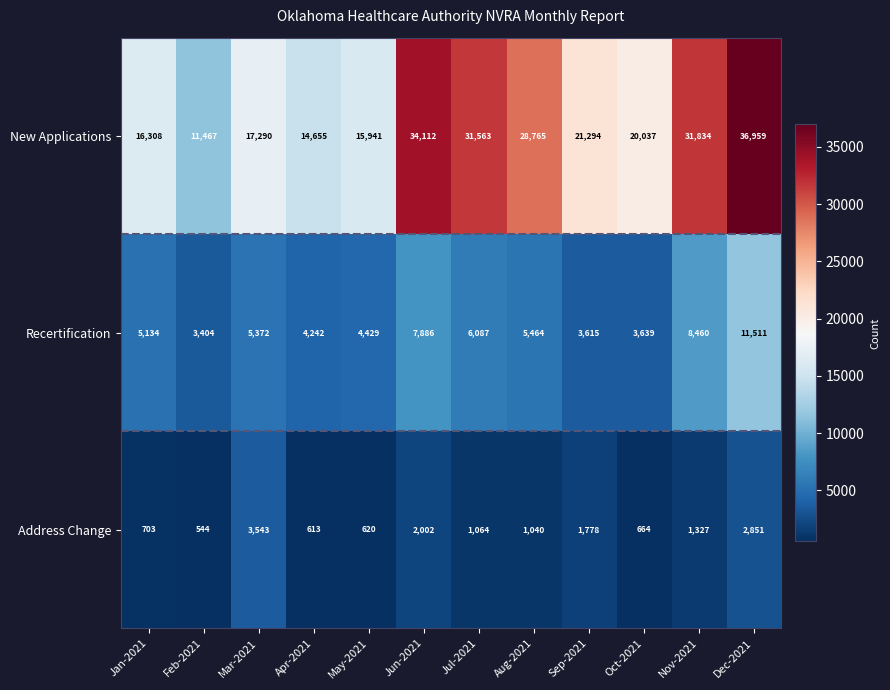

How many data points does each series have?

12